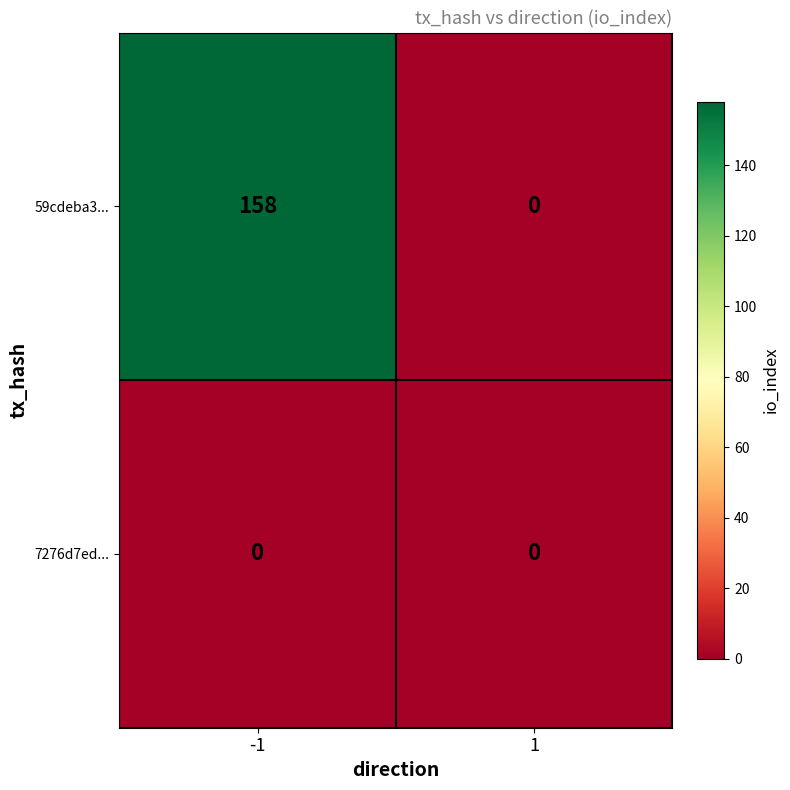

Reading left to right, transcribe all the data shown in this chart.

59cdeba3...: -1=158	1=0
7276d7ed...: -1=0	1=0